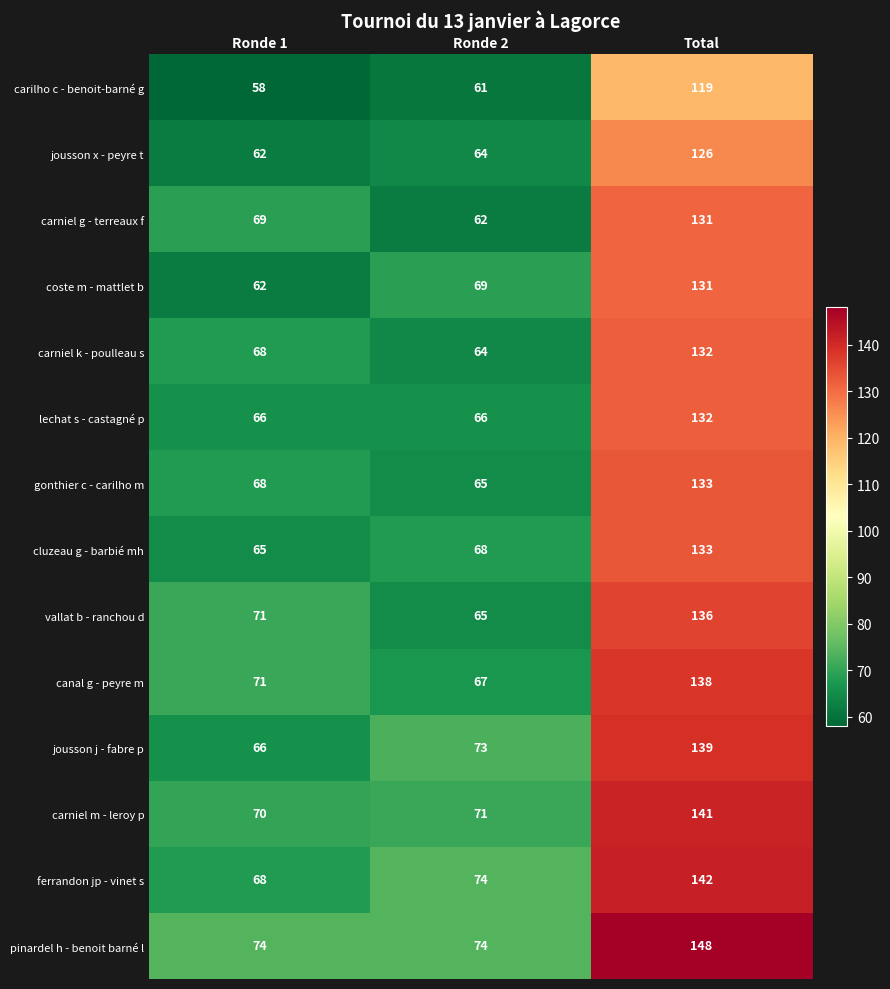

List the labels in order of coste m - mattlet b value, largest first.

Total, Ronde 2, Ronde 1